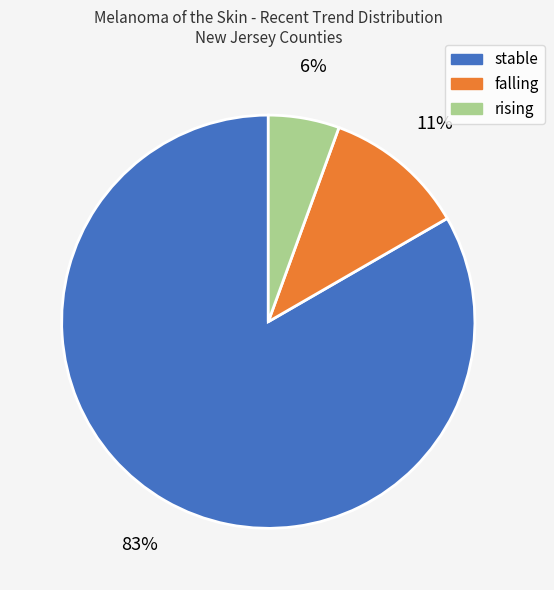

Does stable represent more than half of the total?

Yes